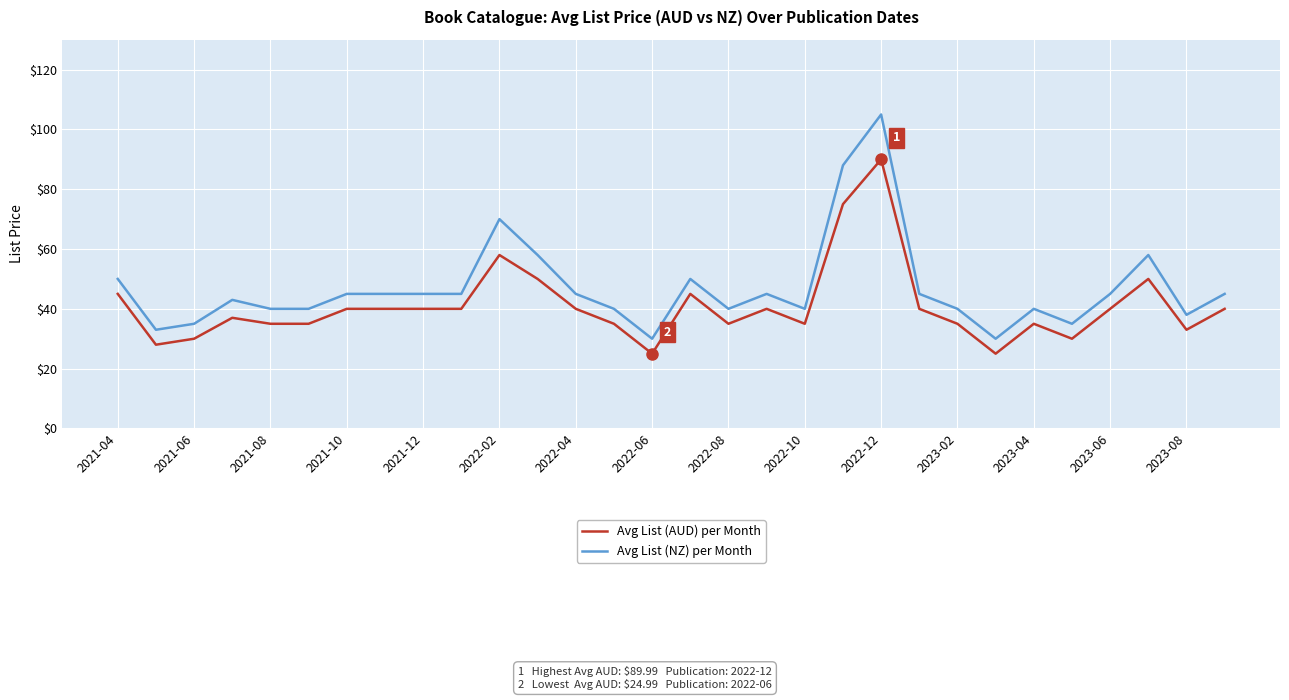

True or false: Avg List (NZ) per Month and Avg List (AUD) per Month cross at least once.

False